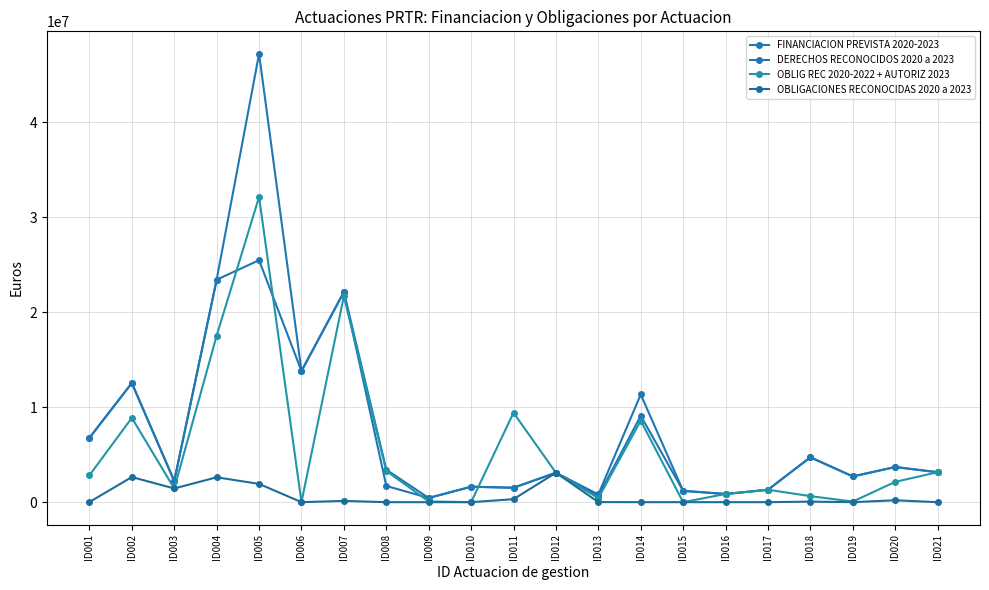

Where is the first local minimum for DERECHOS RECONOCIDOS 2020 a 2023?

ID003